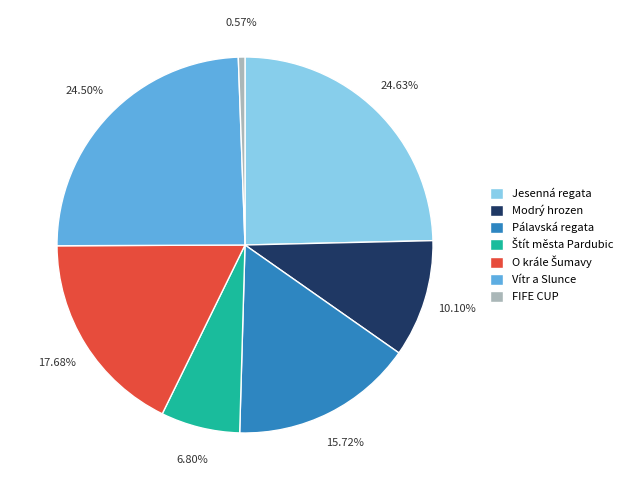

Which slice is the smallest?

FIFE CUP